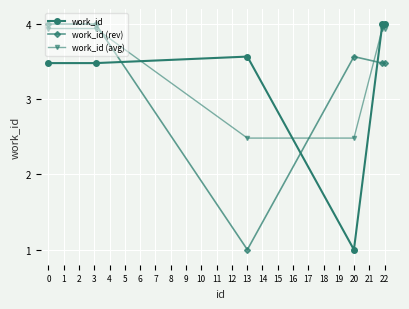

Which series has the largest total across all categories?

work_id (avg)